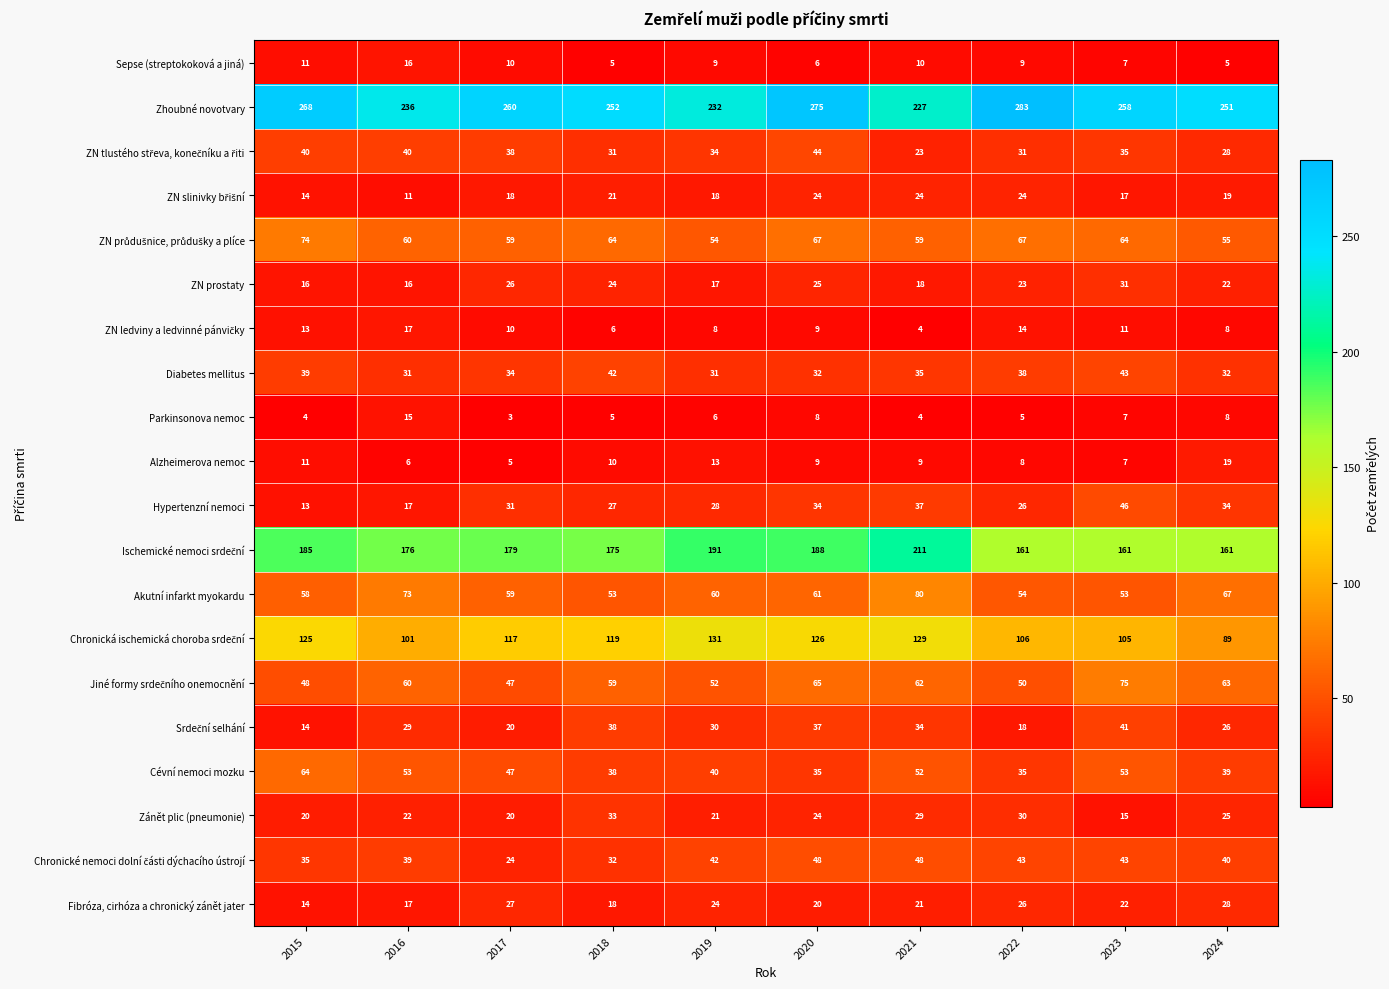

Which category has the lowest value in the Hypertenzní nemoci series?

2015